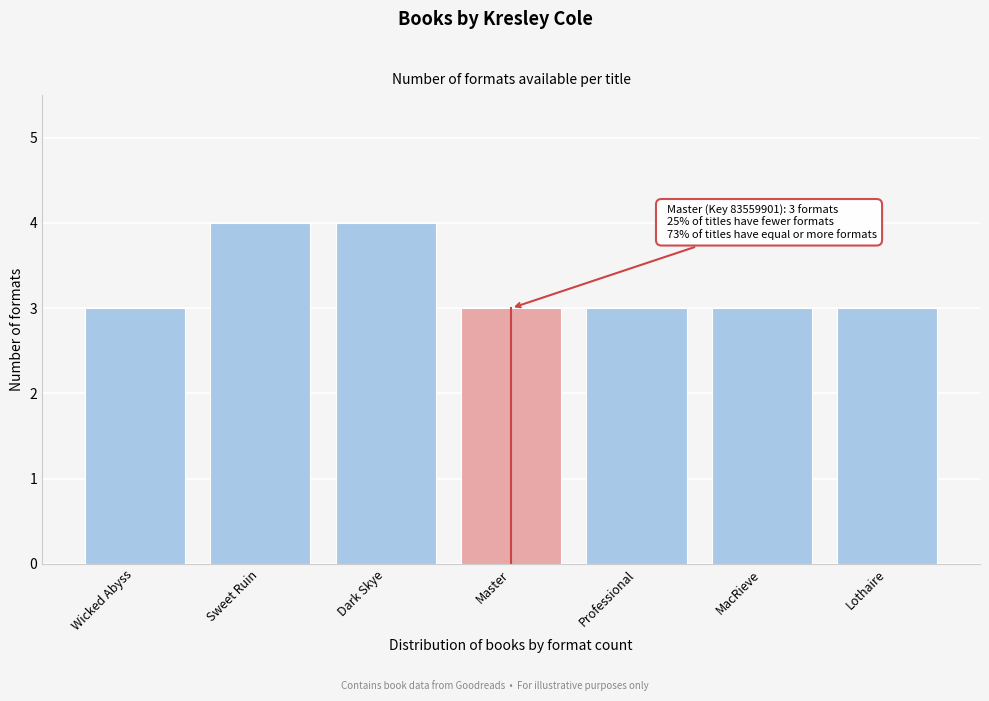

Reading left to right, transcribe all the data shown in this chart.

Wicked Abyss=3	Sweet Ruin=4	Dark Skye=4	Master=3	Professional=3	MacRieve=3	Lothaire=3